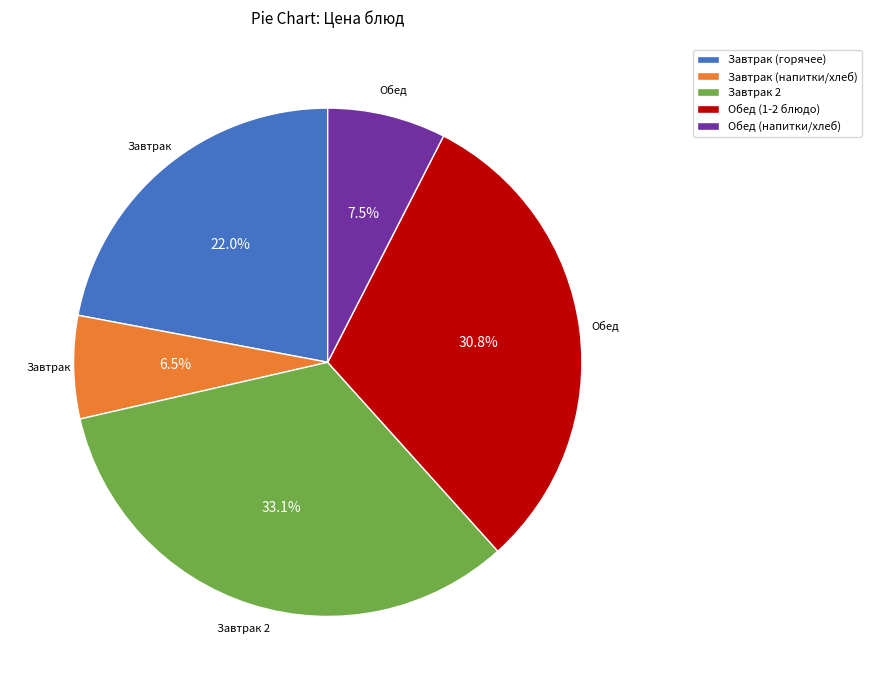

Count the number of slices in the pie.

5